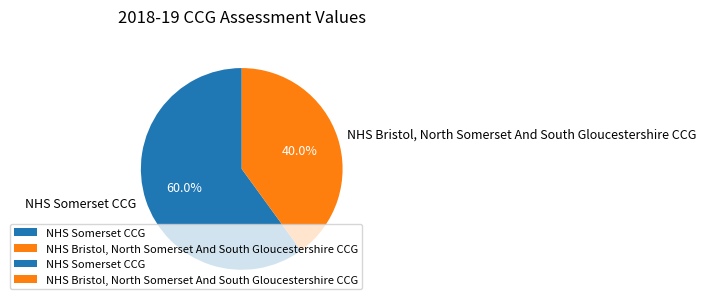

The NHS Somerset CCG slice represents 68% of the pie. True or false?

False